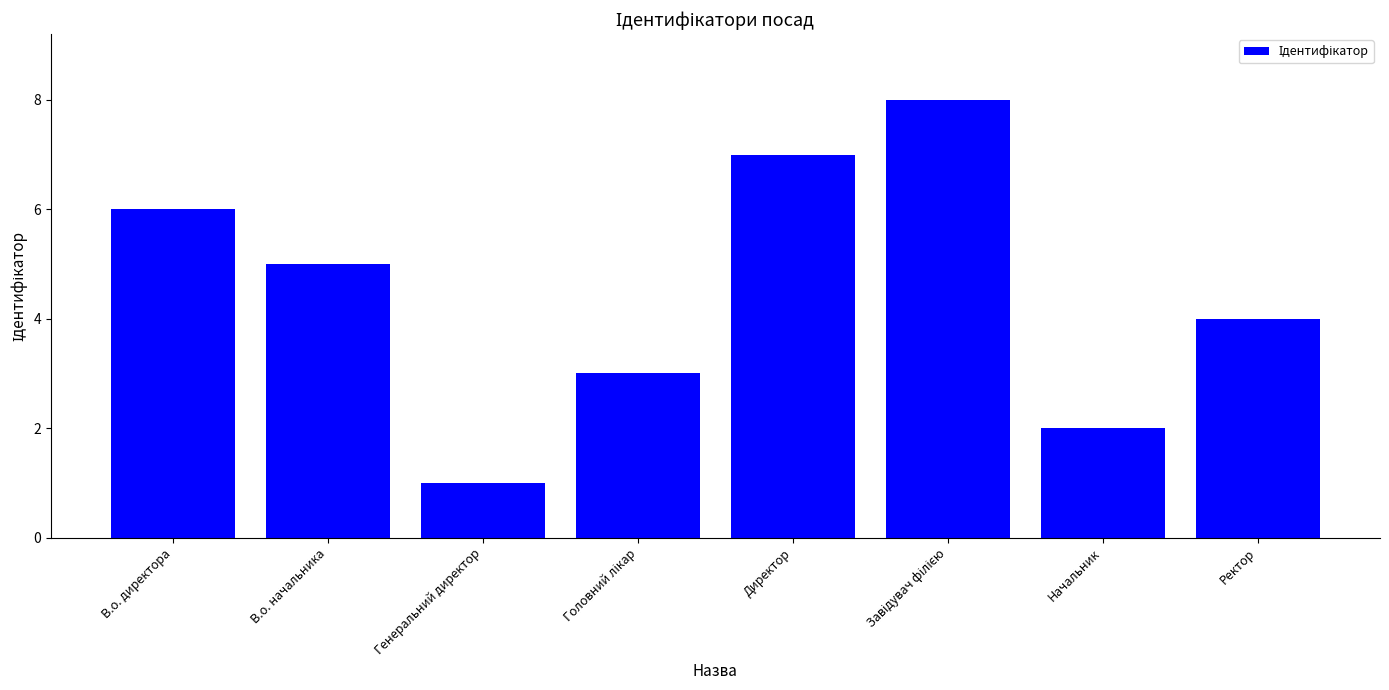

Reading left to right, list all the values displayed in this chart.

6	5	1	3	7	8	2	4